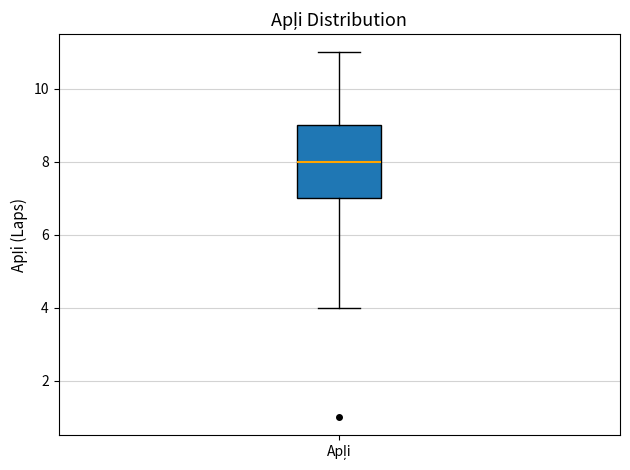

Transcribe this box plot: give where the median line is, the range the box spans, and where the two whiskers end, as read against the y-axis. The values are not printed on the chart, so give them approximately, as read against the axis.

median 8, box 7 to 9, whiskers 4 to 11